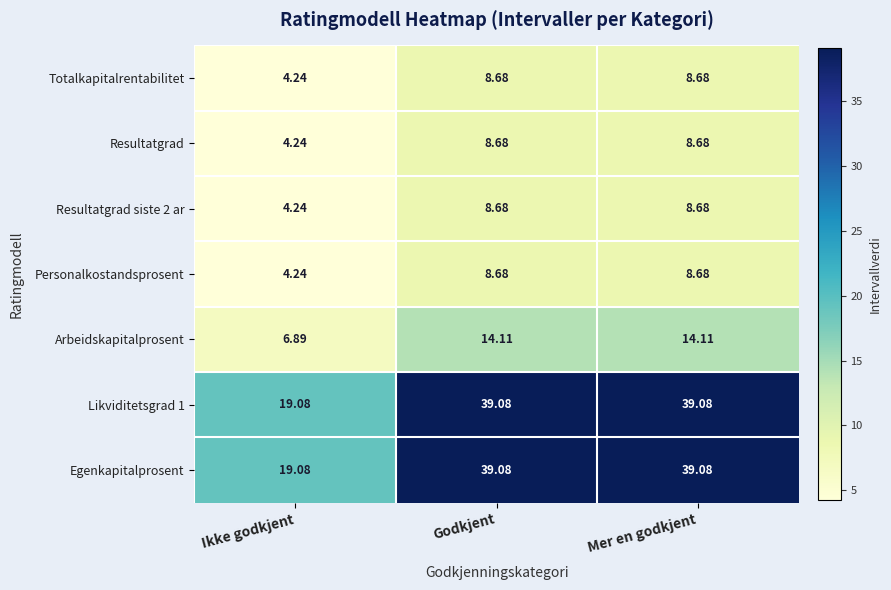

At which label does Resultatgrad siste 2 ar reach its minimum?

Ikke godkjent